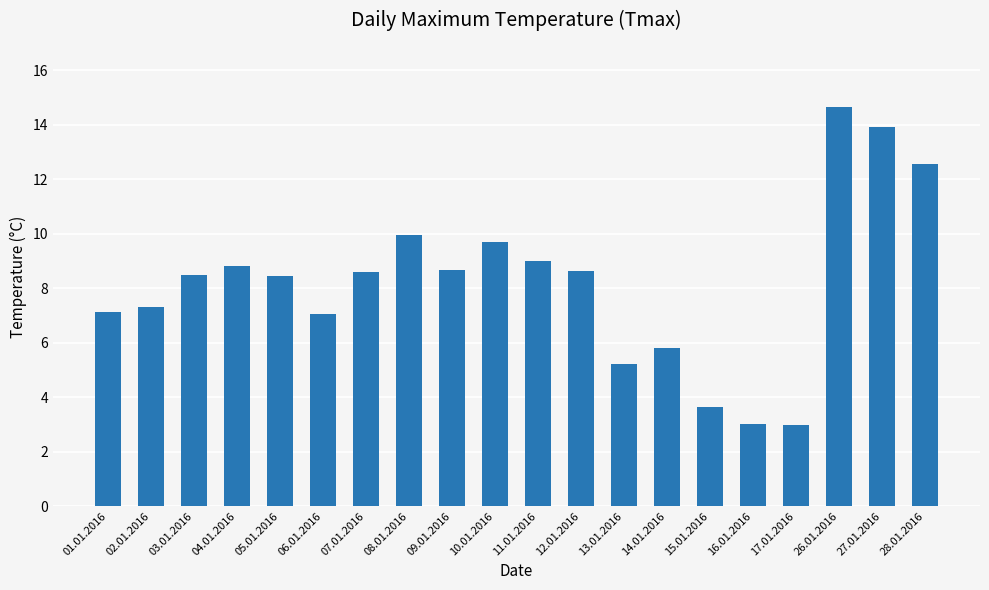

True or false: the data shows 3.0 at 17.01.2016.

True